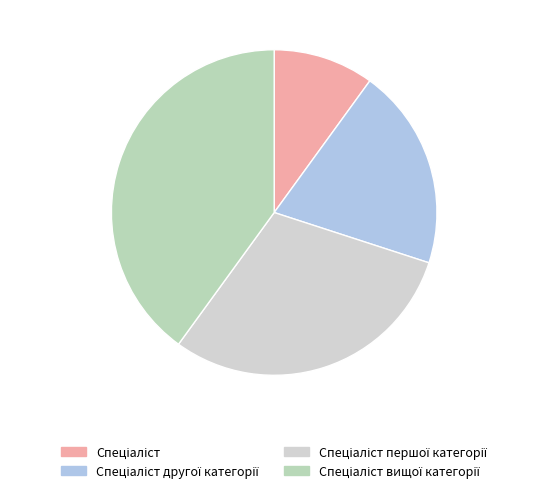

How many segments does this pie chart have?

4